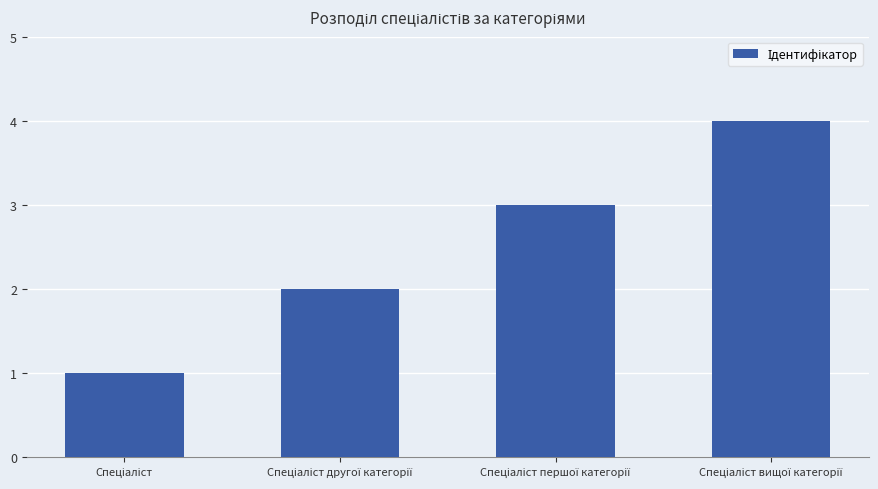

What is the difference between the maximum and minimum values?

3